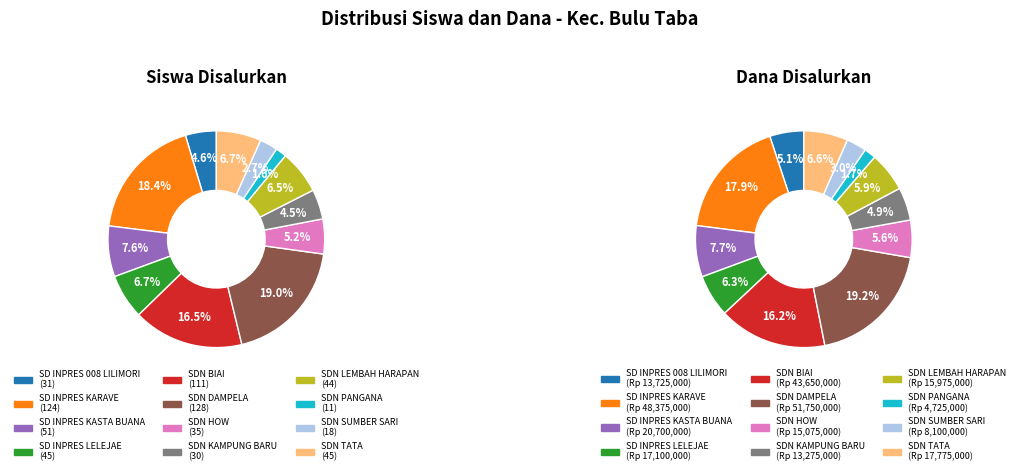

Count the number of slices in the pie.

12